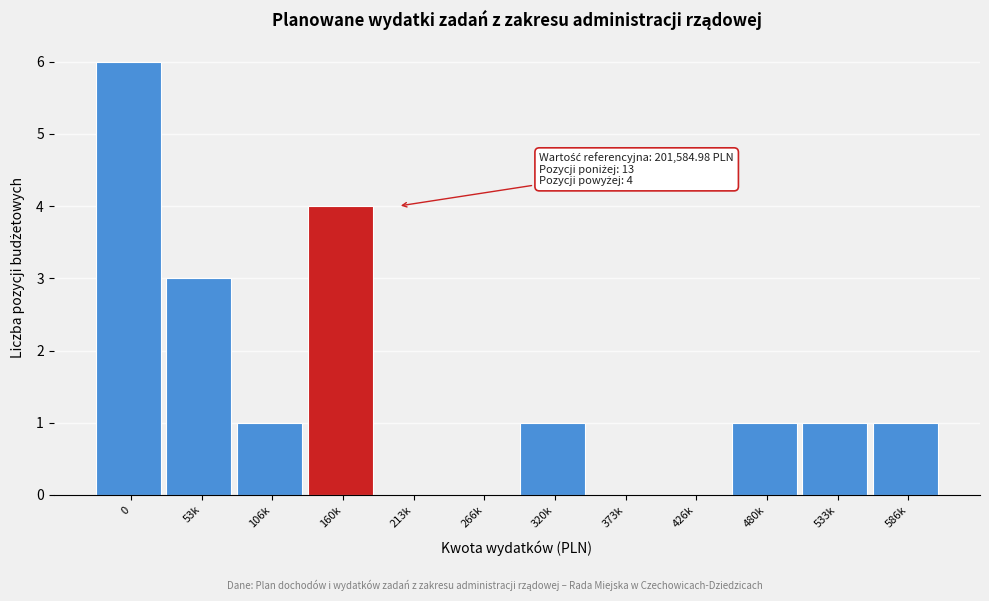

Reading right to left, list all the values displayed in this chart.

586k=1	533k=1	480k=1	426k=0	373k=0	320k=1	266k=0	213k=0	160k=4	106k=1	53k=3	0=6